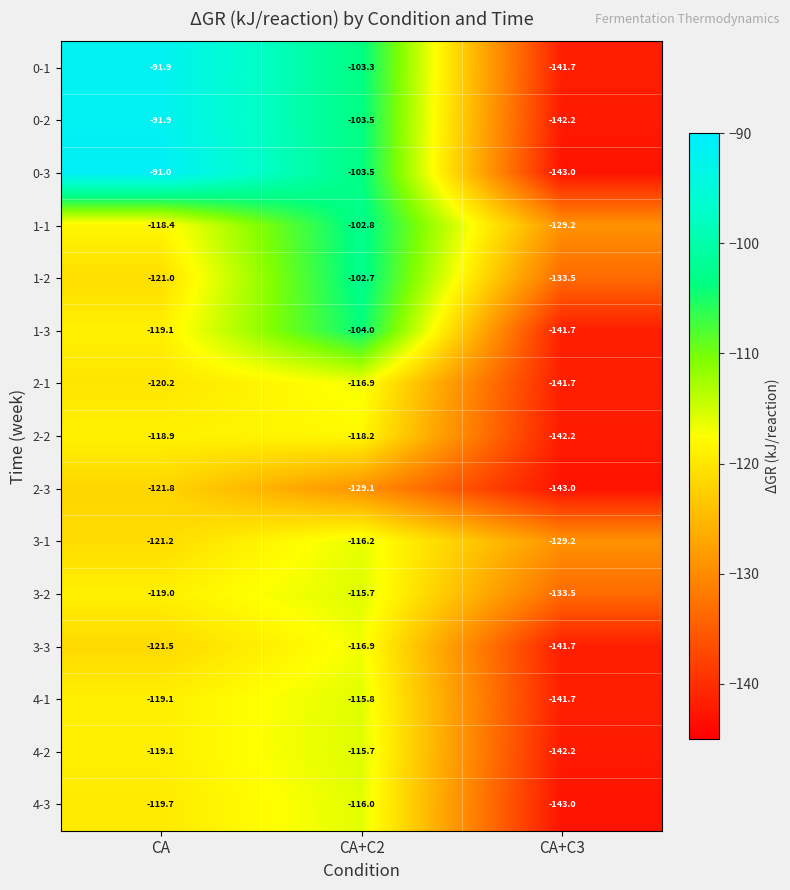

At which category is the sum across all series the highest?

CA+C2